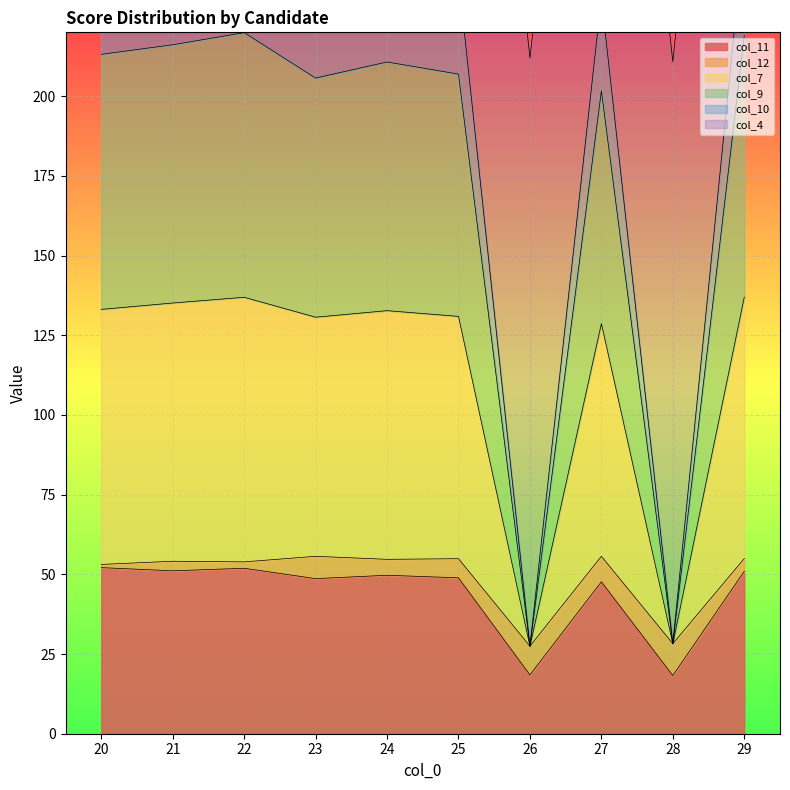

The value of col_11 at 25 is 83.3. True or false?

False